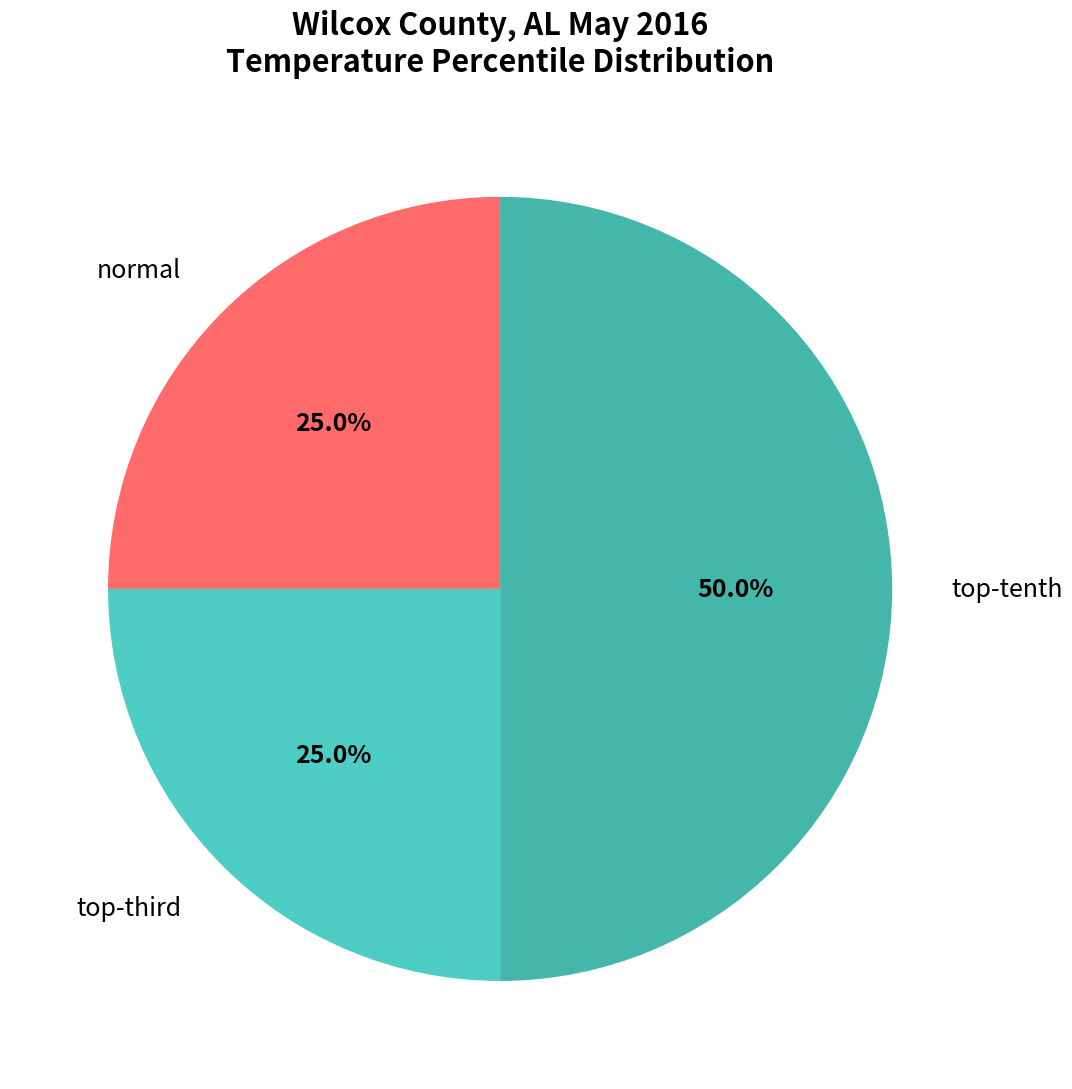

Which category has the biggest portion of the pie?

top-tenth